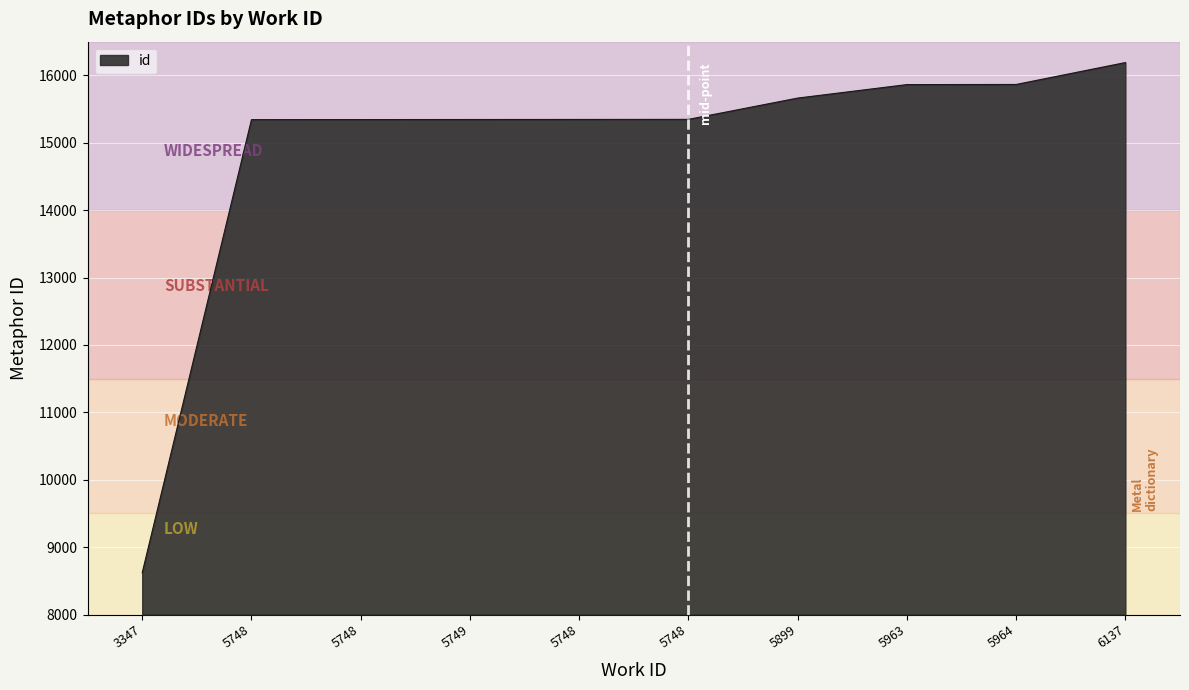

Reading left to right, list all the values displayed in this chart.

8620	15343	15344	15345	15346	15347	15663	15863	15865	16190